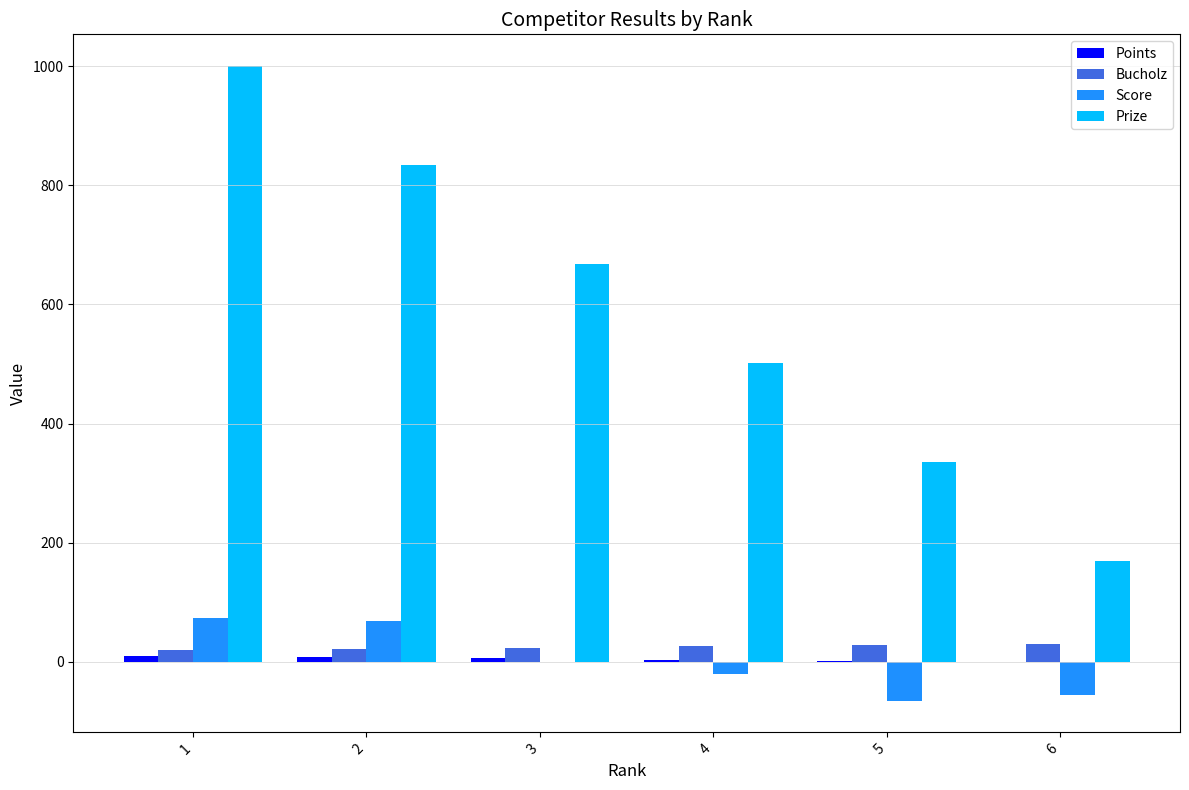

Is it true that Score equals -21 at 4?

True